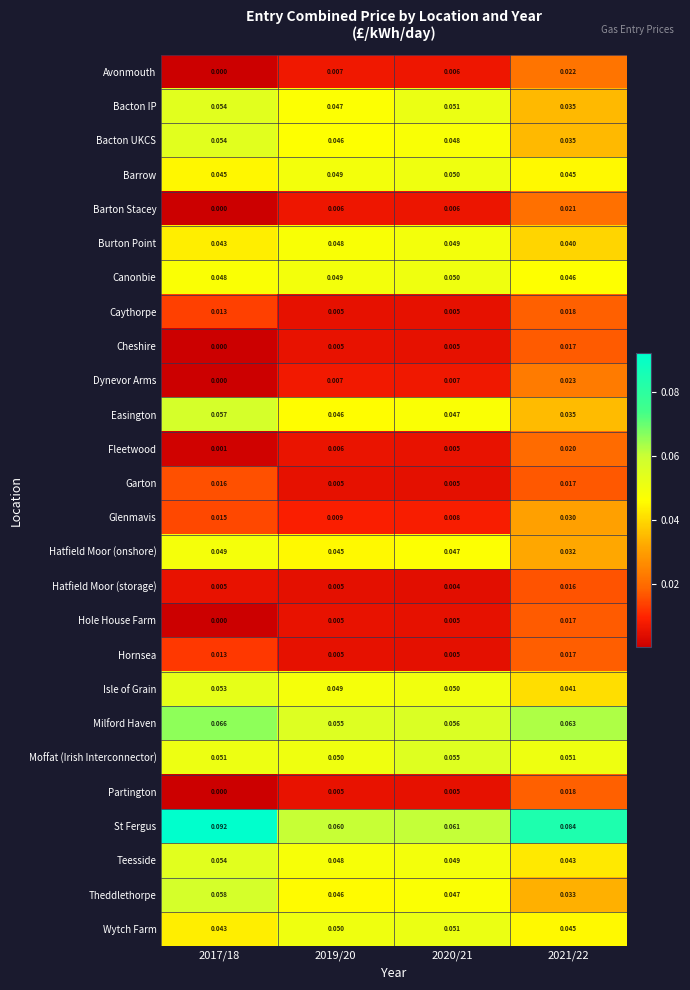

Which series changed the most between 2017/18 and 2021/22?

Theddlethorpe